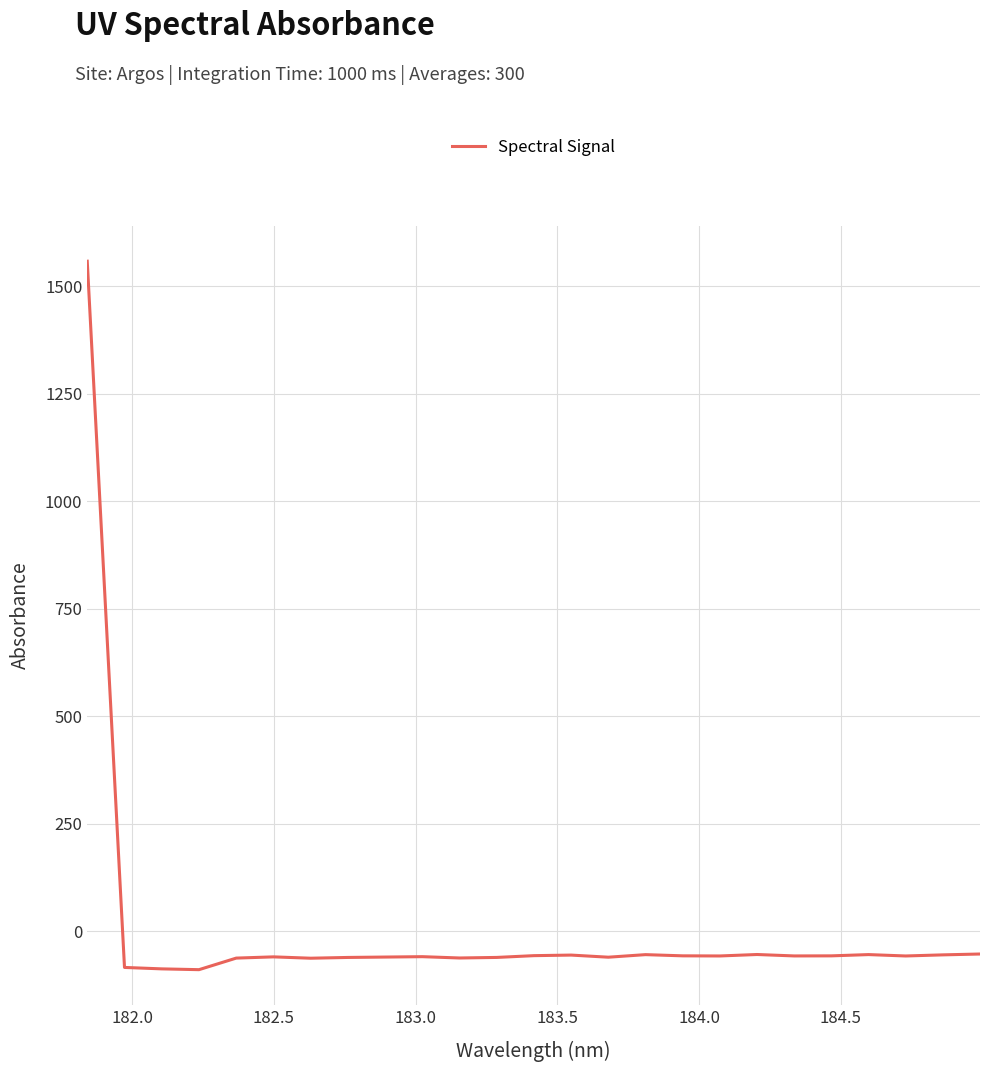

What is the difference between the maximum and minimum values?

1646.8